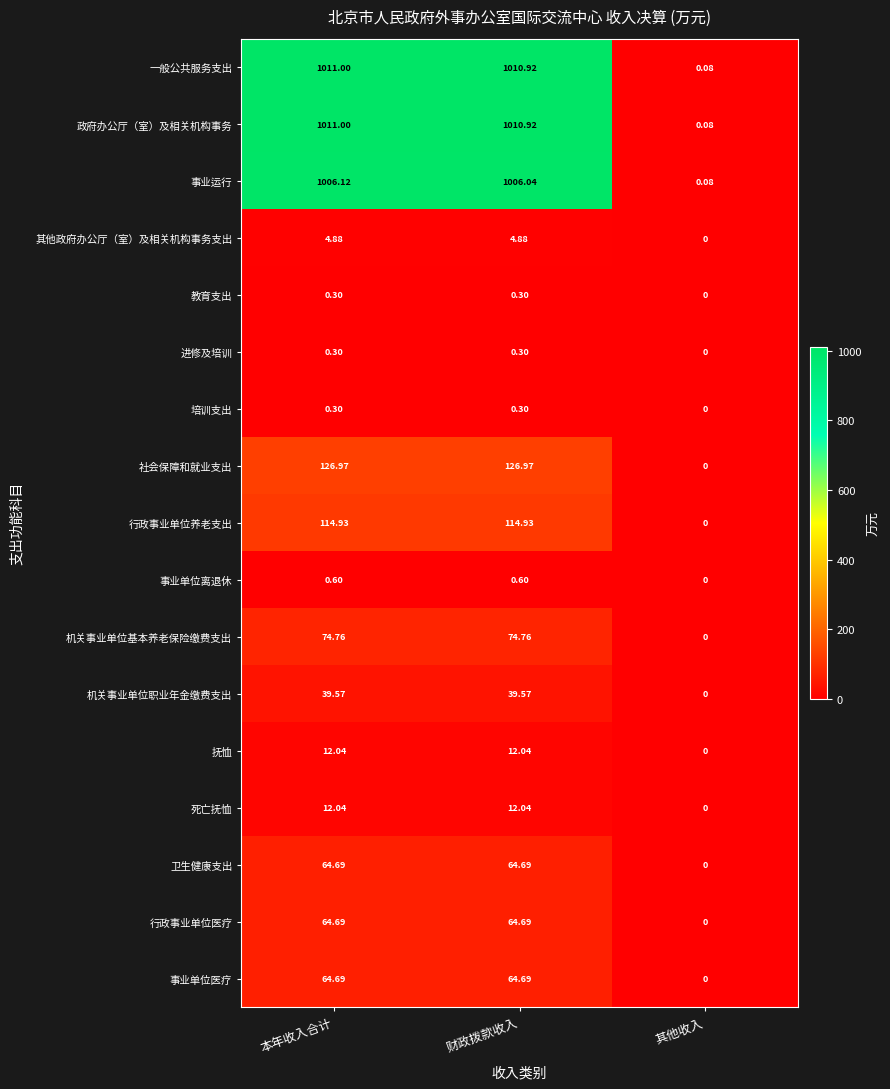

At which label is 一般公共服务支出 closest to 505?

其他收入